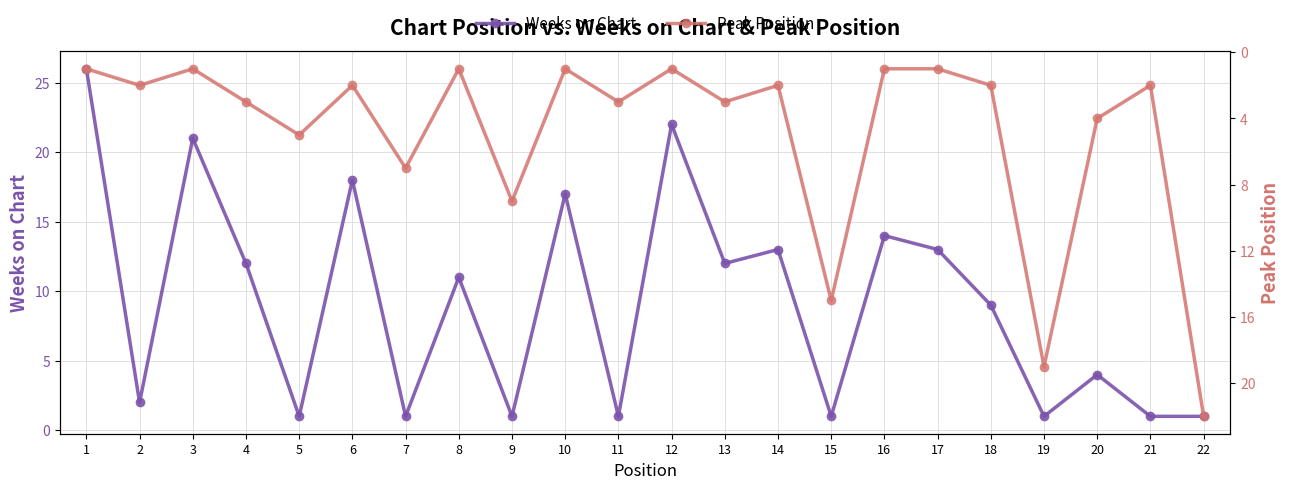

What is the difference between the second highest and second lowest values in the Peak Position series?

18